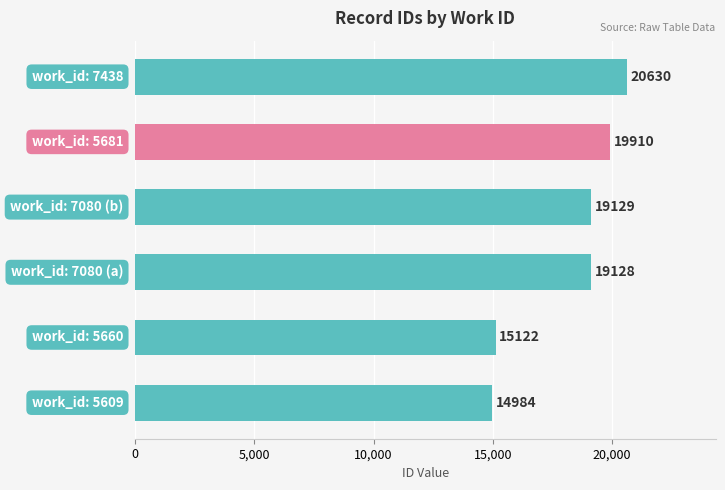

Reading bottom to top, what are all the values shown in this chart?

14984	15122	19128	19129	19910	20630